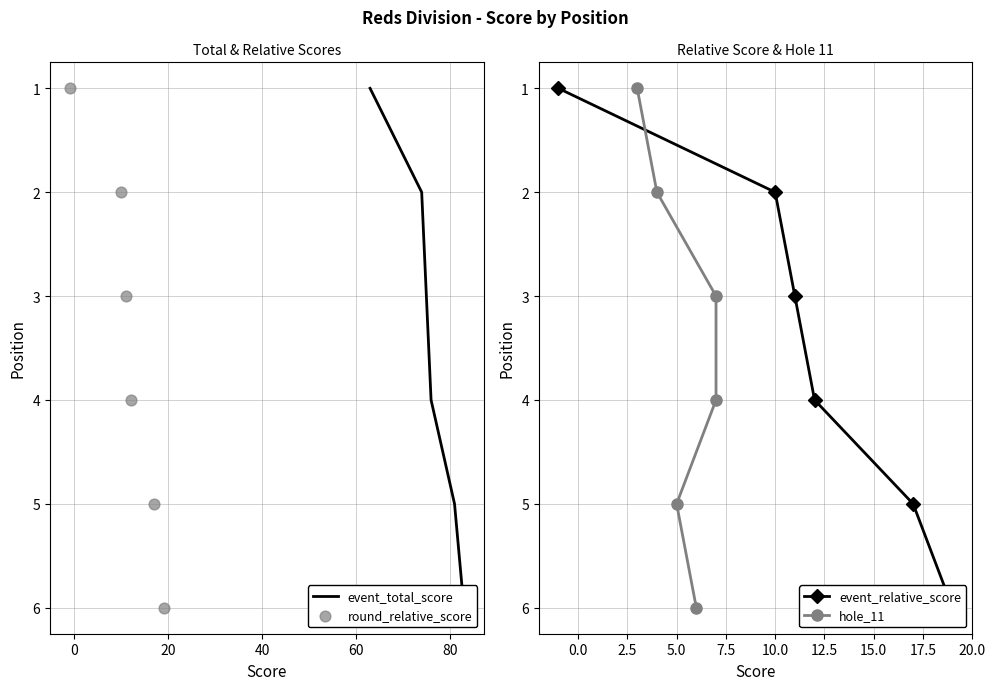

Which series has the largest total across all categories?

event_total_score